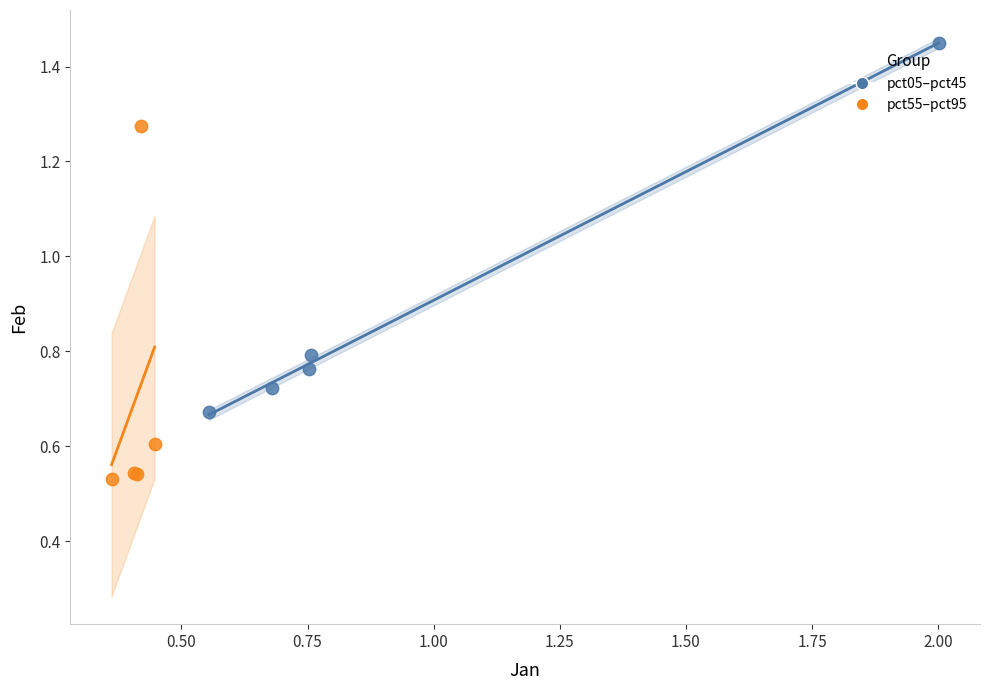

What are all the series names shown in the legend?

pct05–pct45, pct55–pct95